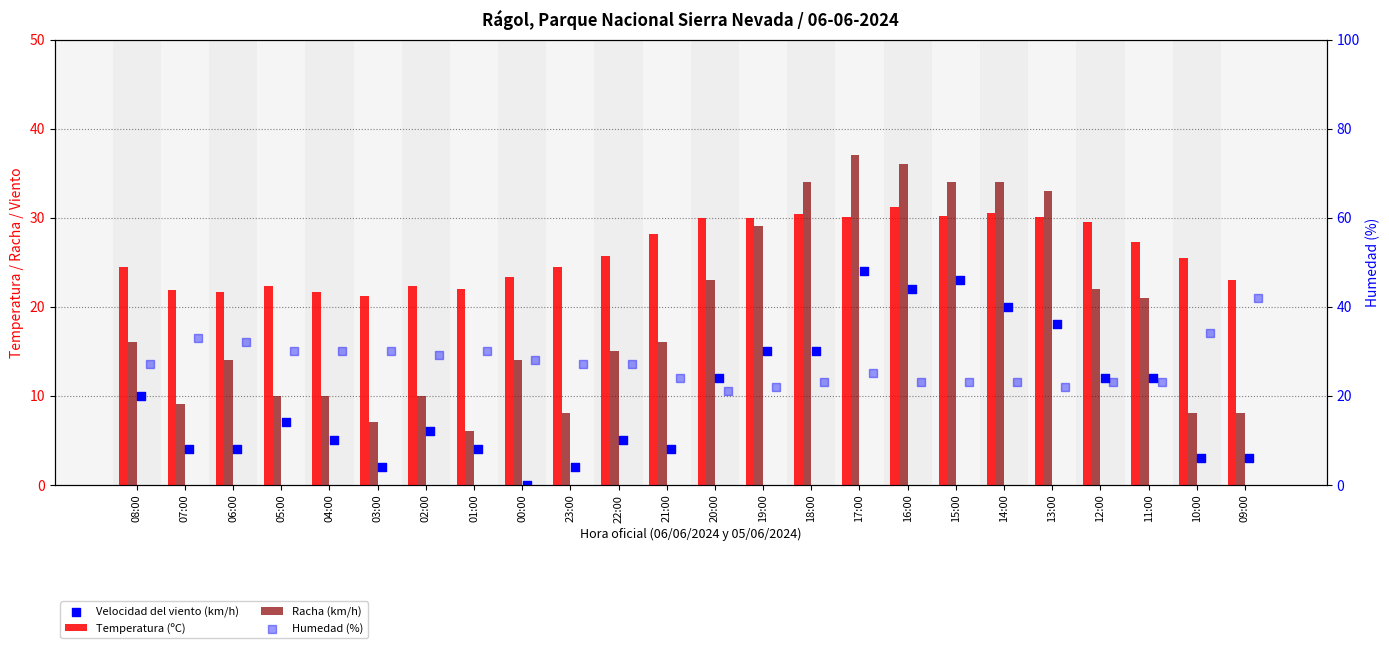

What is the total value across all series at 17:00?

116.1